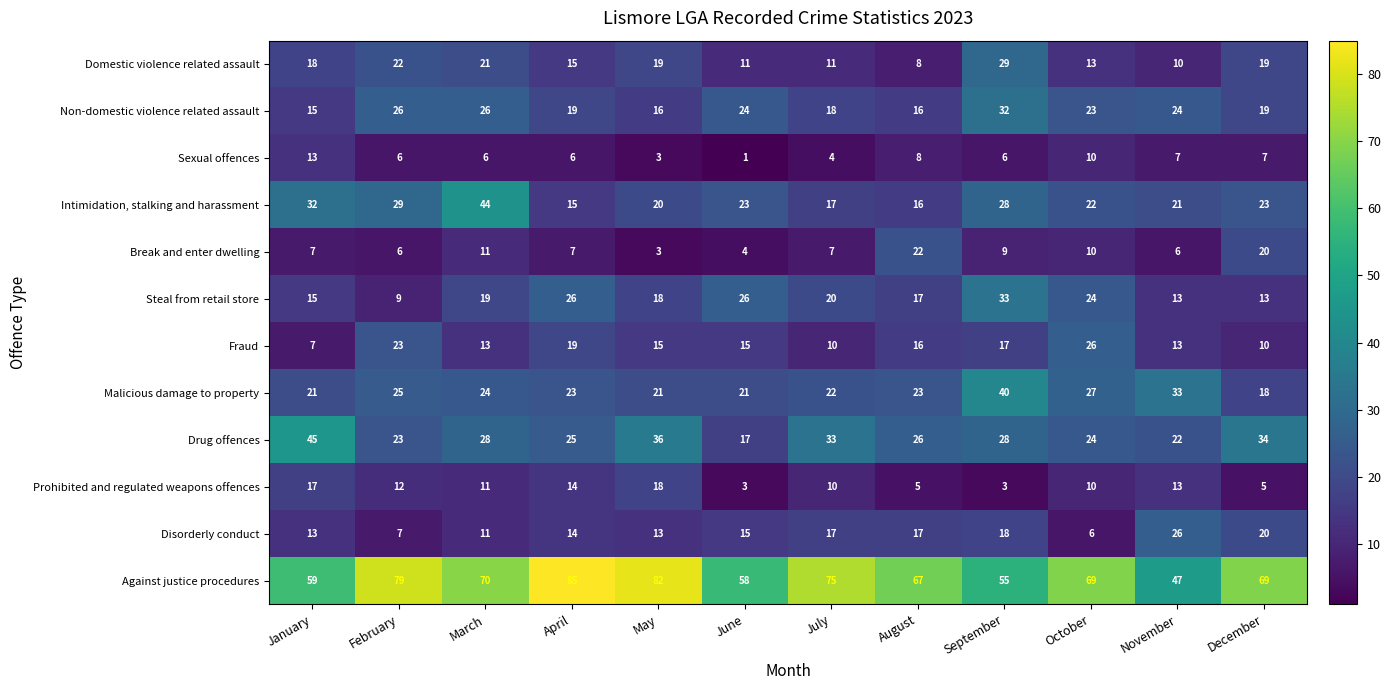

Which series has the largest total across all categories?

Against justice procedures